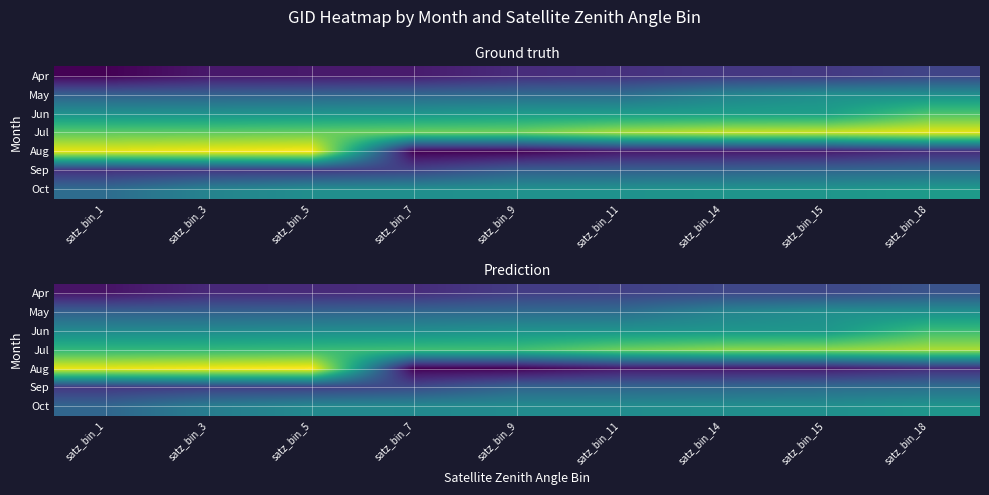

List the labels in order of Jun value, smallest first.

satz_bin_1, satz_bin_3, satz_bin_5, satz_bin_7, satz_bin_9, satz_bin_11, satz_bin_14, satz_bin_15, satz_bin_18